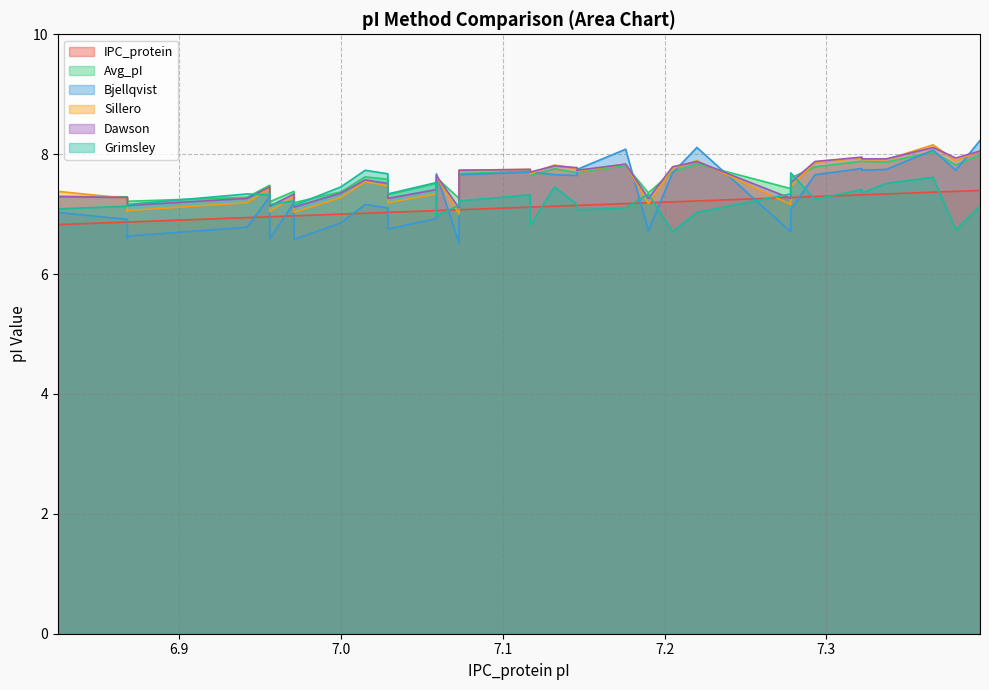

What is the difference between the second highest and minimum values in the IPC_protein series?

0.6